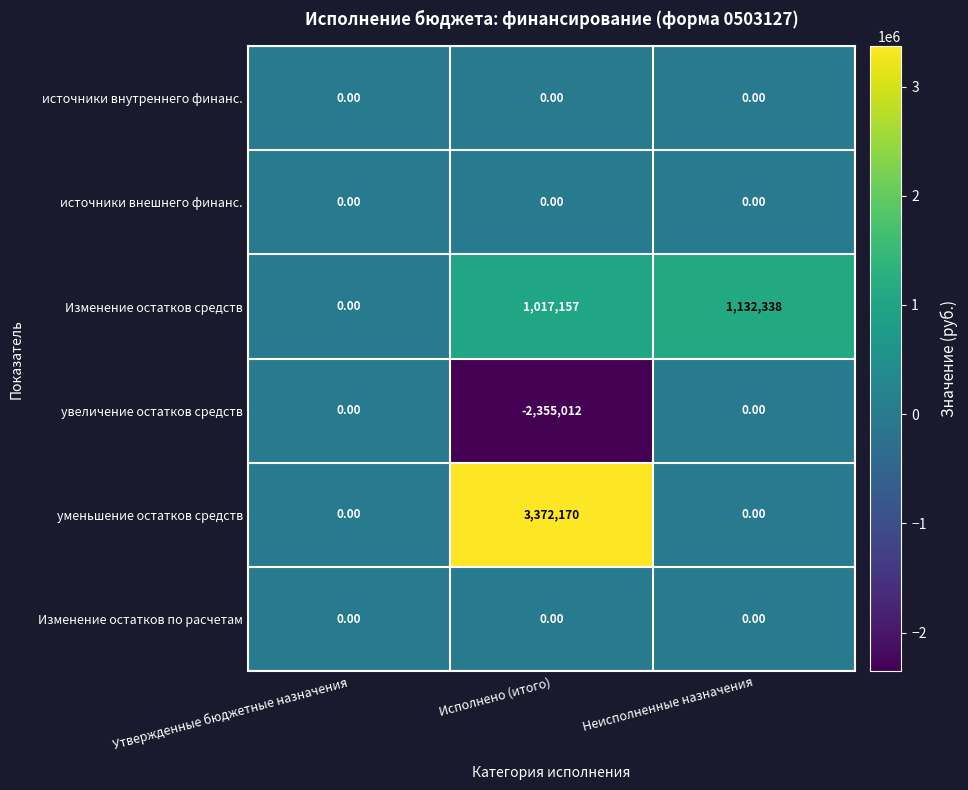

Which label corresponds to the largest value in the chart?

Исполнено (итого)